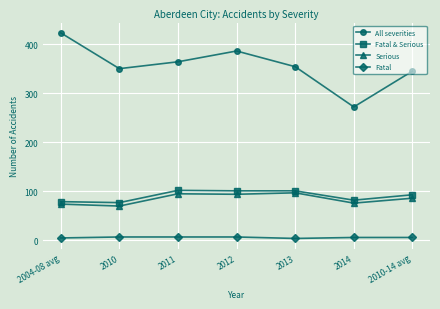

True or false: Serious has more than 0 interior local peaks.

True